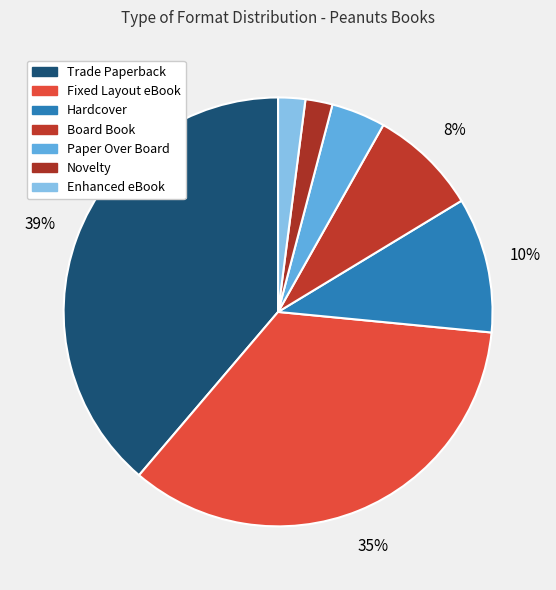

How many slices are in this pie chart?

7